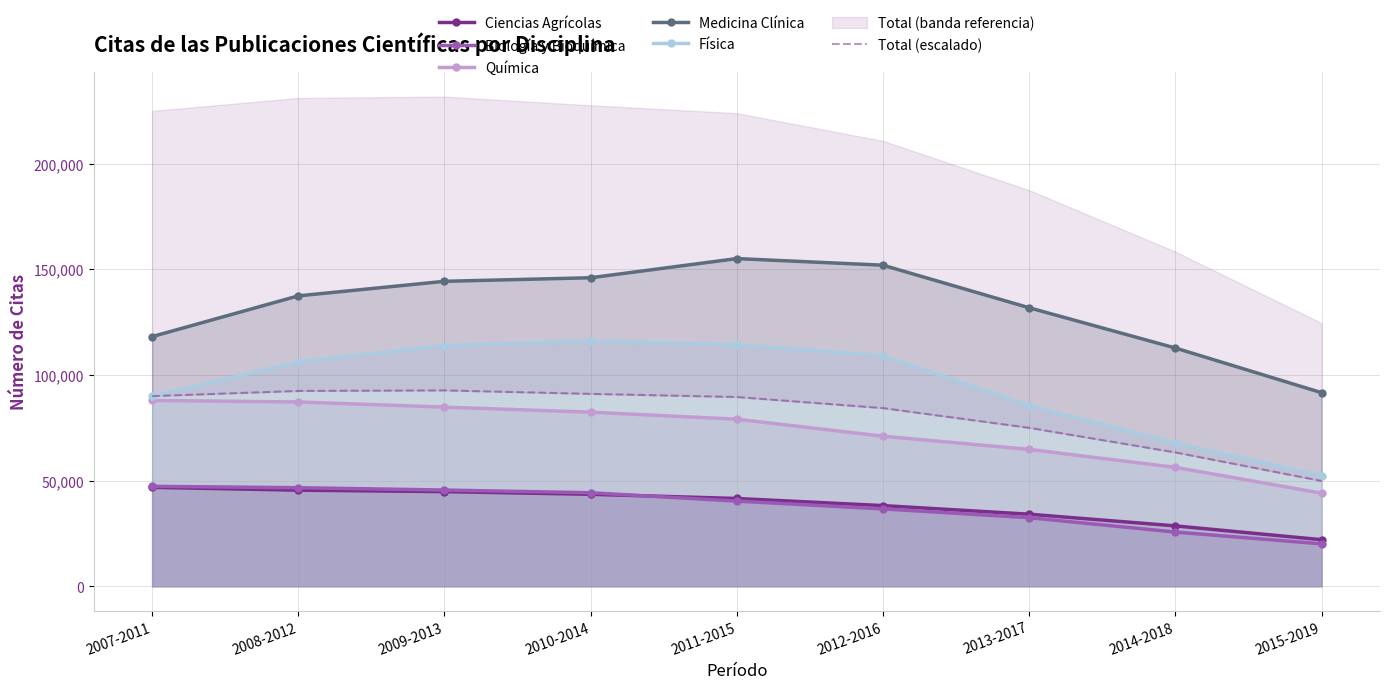

True or false: Ciencias Agrícolas and Medicina Clínica intersect in this chart.

False